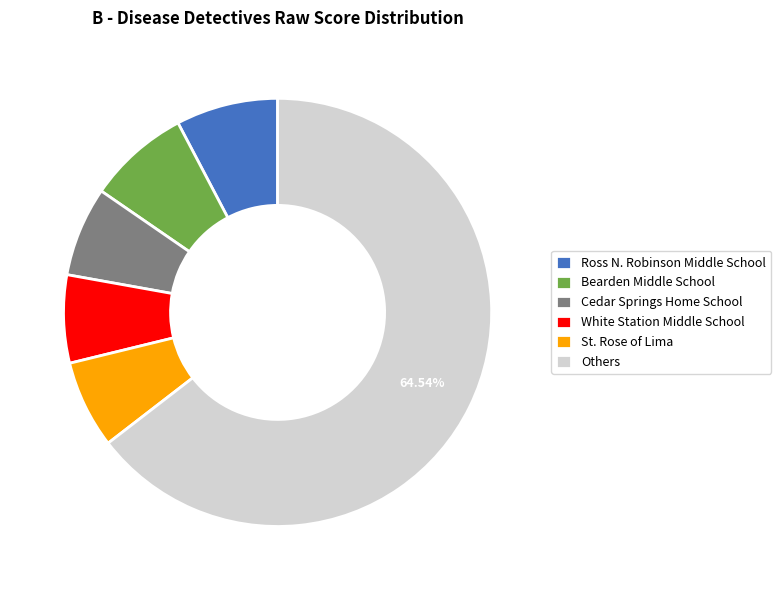

Does any single category account for the majority?

Yes